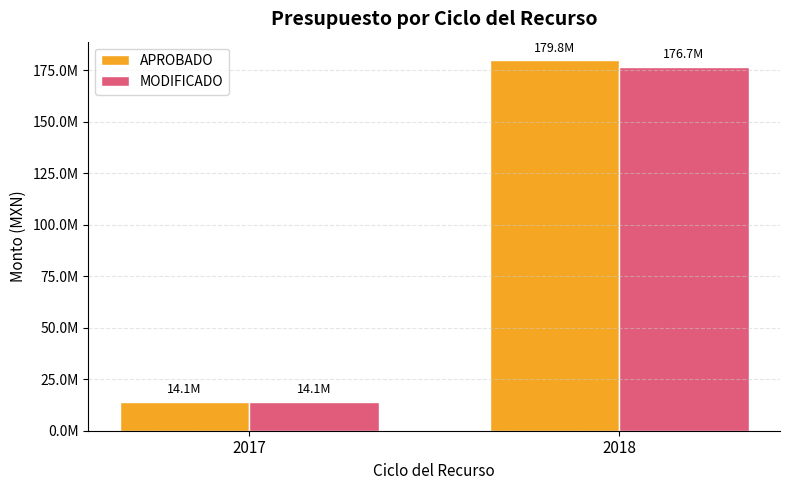

What are all the series names shown in the legend?

APROBADO, MODIFICADO